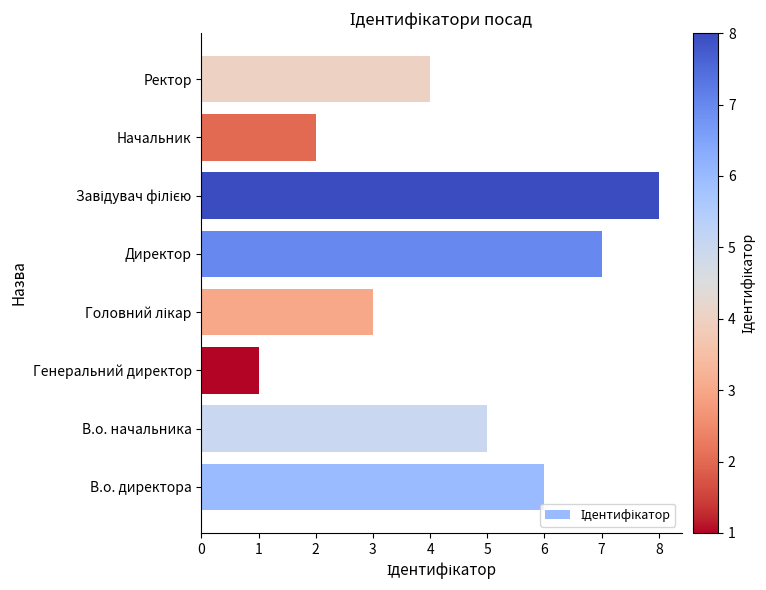

How many categories are shown in the chart?

8